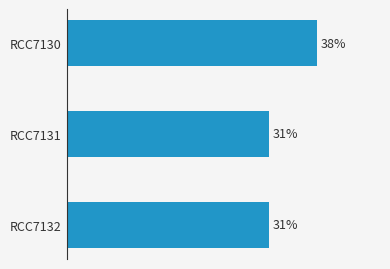

Between RCC7132 and RCC7130, which is larger?

RCC7130